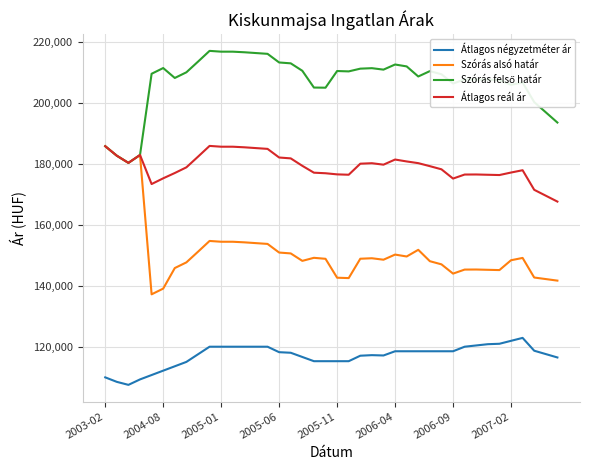

True or false: Szórás alsó határ and Átlagos négyzetméter ár intersect in this chart.

False